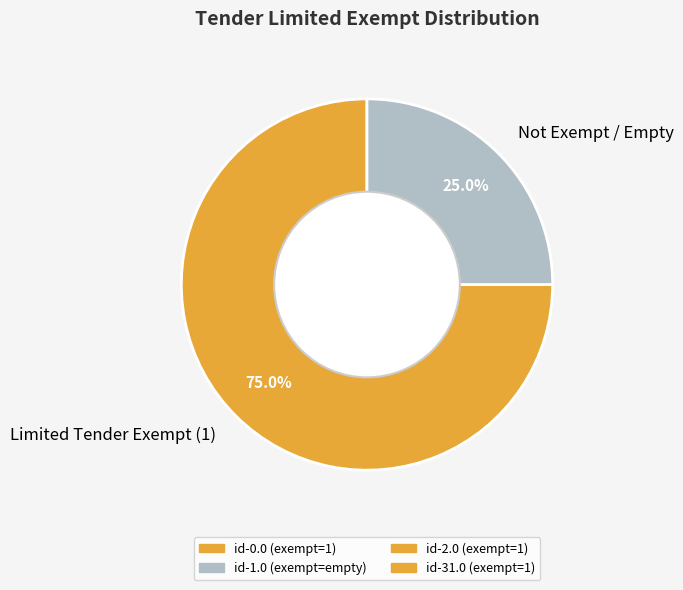

What portion of the pie excludes Not Exempt / Empty?

75.0%